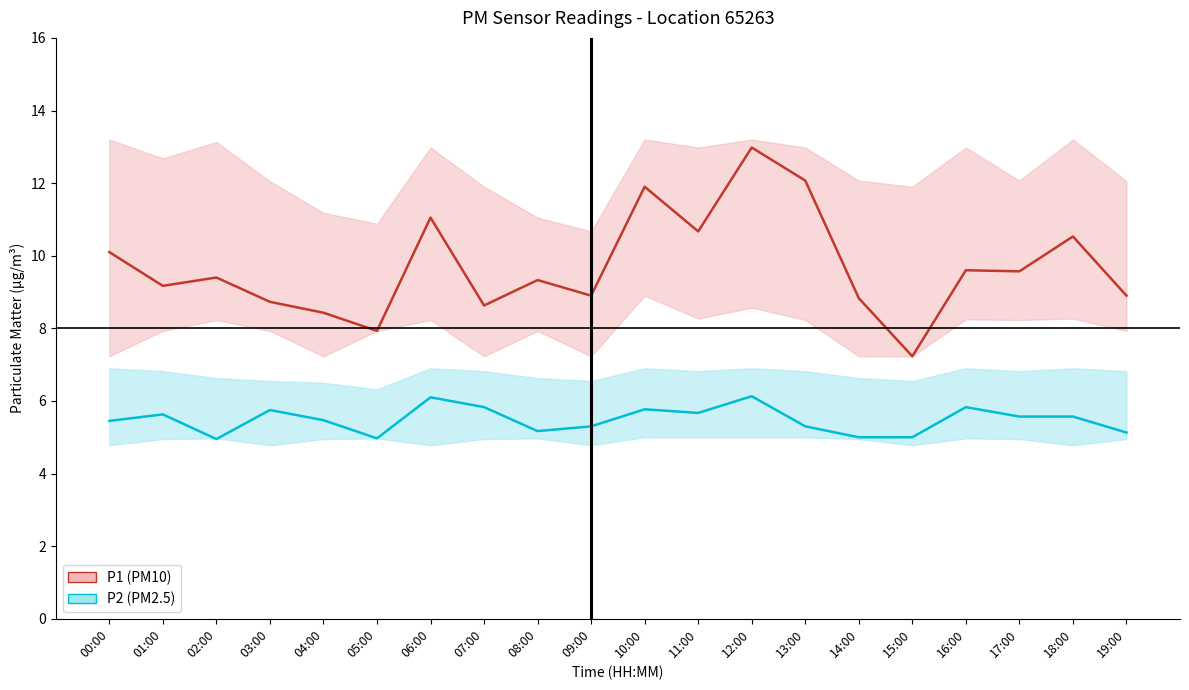

Reading left to right, extract all data points from this chart.

P2 (PM2.5): 00:00=5.5	01:00=5.6	02:00=5.0	03:00=5.8	04:00=5.5	05:00=5.0	06:00=6.1	07:00=5.8	08:00=5.2	09:00=5.3	10:00=5.8	11:00=5.7	12:00=6.1	13:00=5.3	14:00=5.0	15:00=5.0	16:00=5.8	17:00=5.6	18:00=5.6	19:00=5.1
P1 (PM10): 00:00=10.1	01:00=9.2	02:00=9.4	03:00=8.7	04:00=8.4	05:00=7.9	06:00=11.1	07:00=8.6	08:00=9.3	09:00=8.9	10:00=11.9	11:00=10.7	12:00=13.0	13:00=12.1	14:00=8.8	15:00=7.2	16:00=9.6	17:00=9.6	18:00=10.5	19:00=8.9